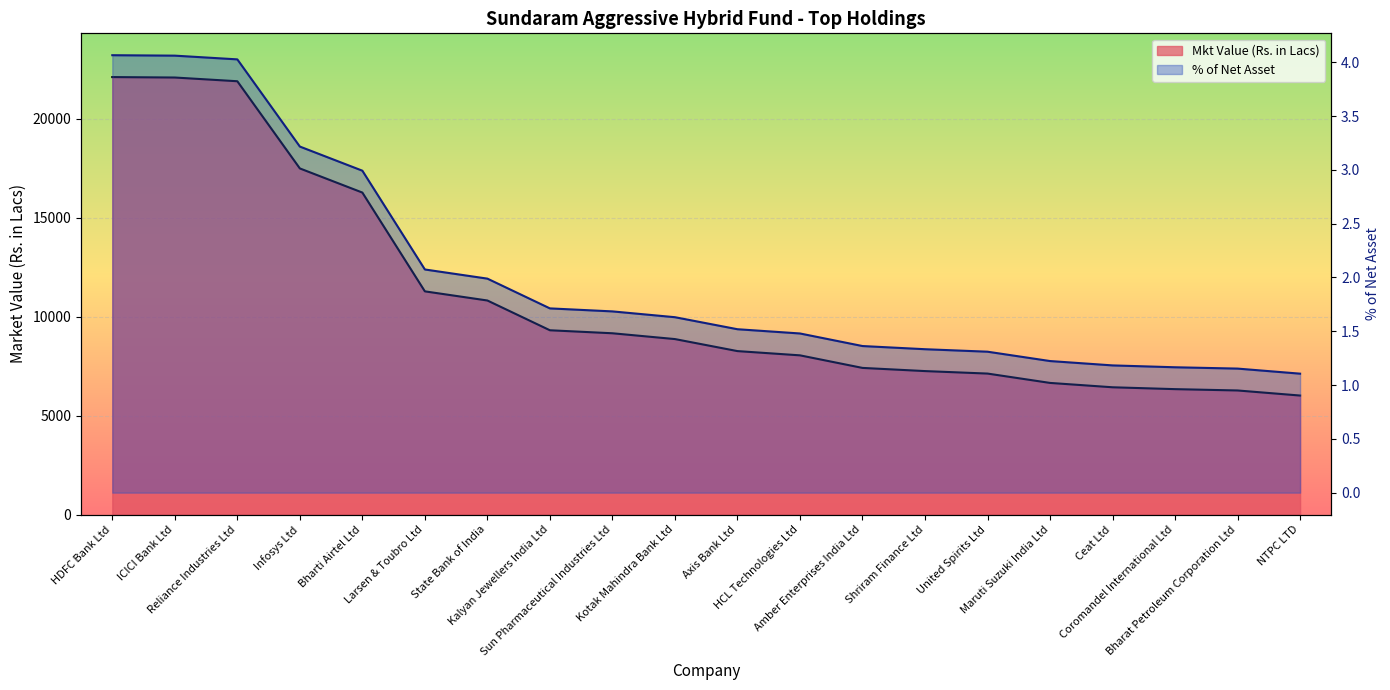

Reading right to left, extract all data points from this chart.

Mkt Value (Rs. in Lacs): NTPC LTD=6010.2	Bharat Petroleum Corporation Ltd=6266.4	Coromandel International Ltd=6333.4	Ceat Ltd=6427.5	Maruti Suzuki India Ltd=6647.8	United Spirits Ltd=7120.0	Shriram Finance Ltd=7245.5	Amber Enterprises India Ltd=7405.9	HCL Technologies Ltd=8040.6	Axis Bank Ltd=8255.2	Kotak Mahindra Bank Ltd=8862.3	Sun Pharmaceutical Industries Ltd=9155.7	Kalyan Jewellers India Ltd=9307.4	State Bank of India=10811.0	Larsen & Toubro Ltd=11273.0	Bharti Airtel Ltd=16263.0	Infosys Ltd=17482.1	Reliance Industries Ltd=21886.2	ICICI Bank Ltd=22074.3	HDFC Bank Ltd=22096.5
% of Net Asset: NTPC LTD=1.1	Bharat Petroleum Corporation Ltd=1.2	Coromandel International Ltd=1.2	Ceat Ltd=1.2	Maruti Suzuki India Ltd=1.2	United Spirits Ltd=1.3	Shriram Finance Ltd=1.3	Amber Enterprises India Ltd=1.4	HCL Technologies Ltd=1.5	Axis Bank Ltd=1.5	Kotak Mahindra Bank Ltd=1.6	Sun Pharmaceutical Industries Ltd=1.7	Kalyan Jewellers India Ltd=1.7	State Bank of India=2.0	Larsen & Toubro Ltd=2.1	Bharti Airtel Ltd=3.0	Infosys Ltd=3.2	Reliance Industries Ltd=4.0	ICICI Bank Ltd=4.1	HDFC Bank Ltd=4.1